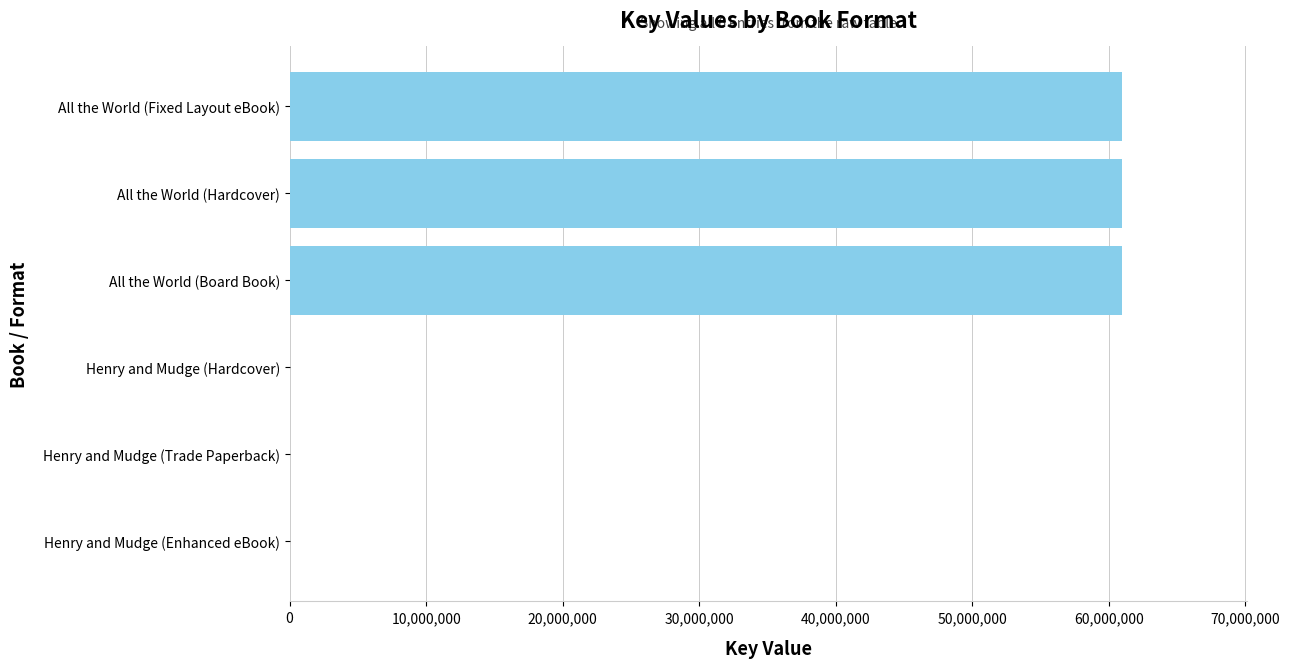

What is the maximum value shown in the chart?

60997817